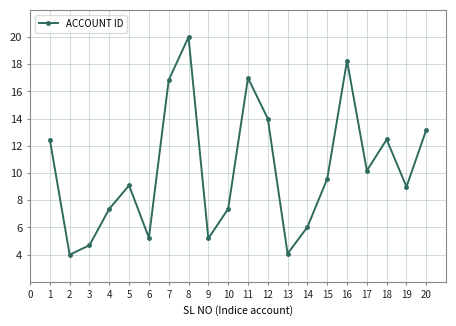

Does the chart display data point markers on the line(s)?

Yes